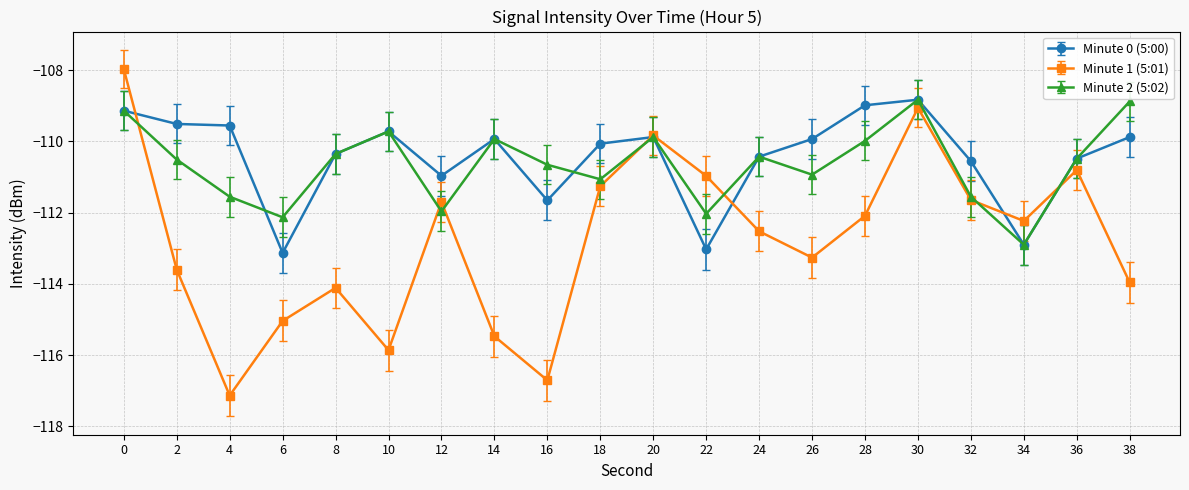

How many lines are shown in the chart?

3